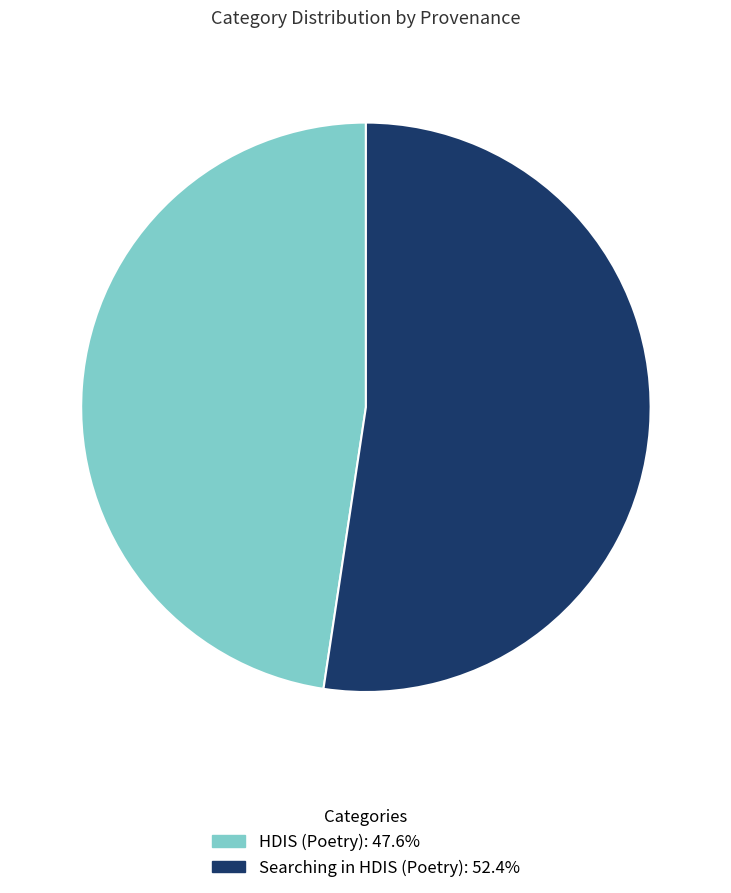

Is Searching in HDIS (Poetry) the majority of the pie?

Yes